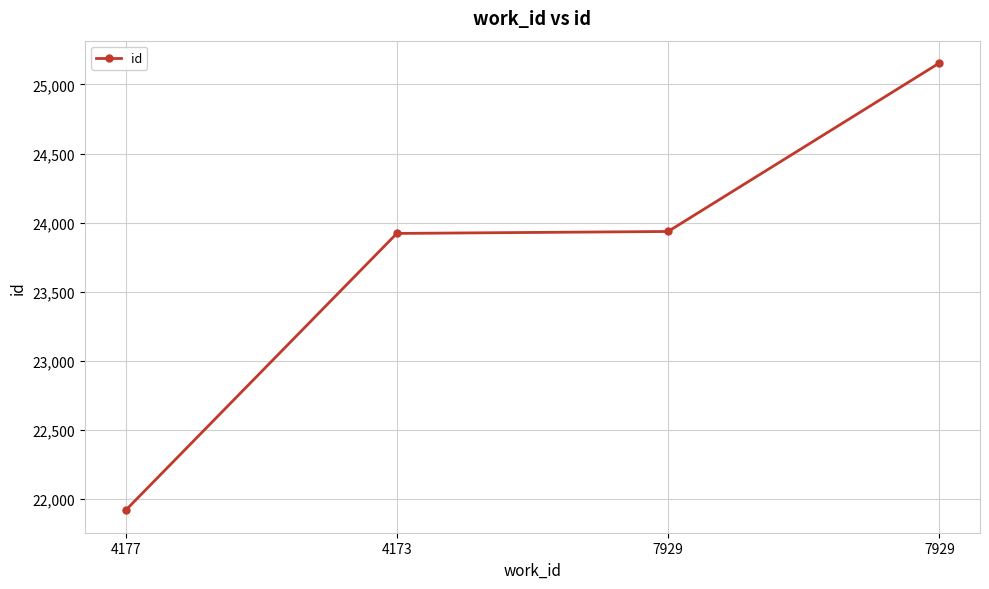

What is the difference between the maximum and minimum values?

3237